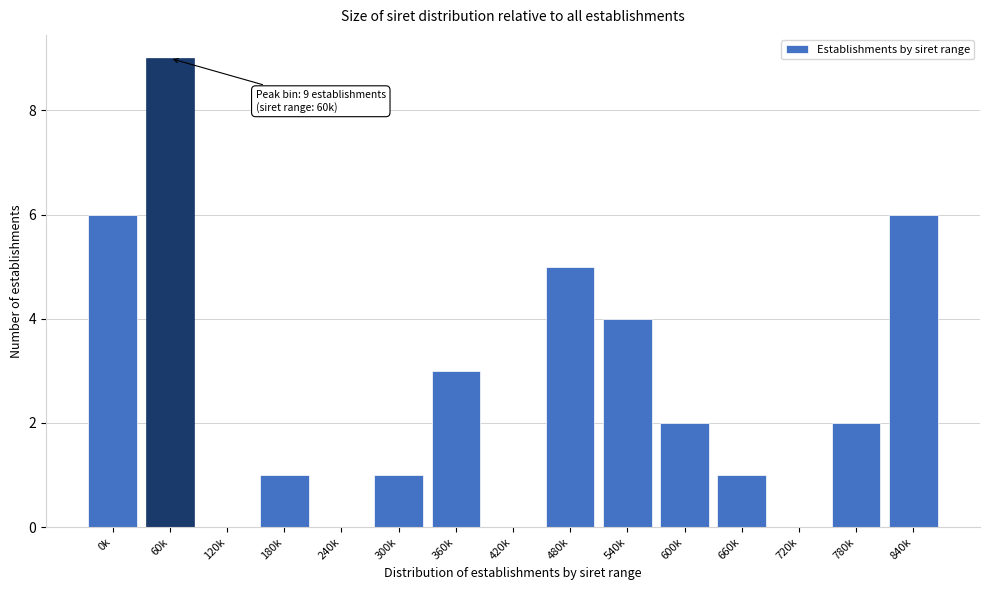

Reading left to right, list all the values displayed in this chart.

0k=6	60k=9	120k=0	180k=1	240k=0	300k=1	360k=3	420k=0	480k=5	540k=4	600k=2	660k=1	720k=0	780k=2	840k=6